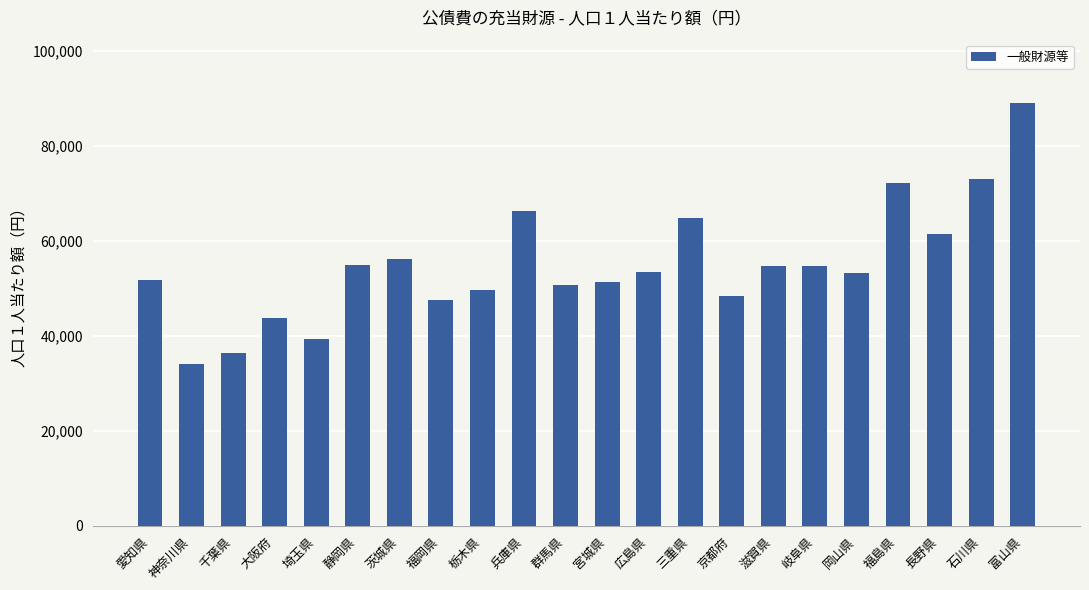

True or false: the data shows 24324 at 埼玉県.

False